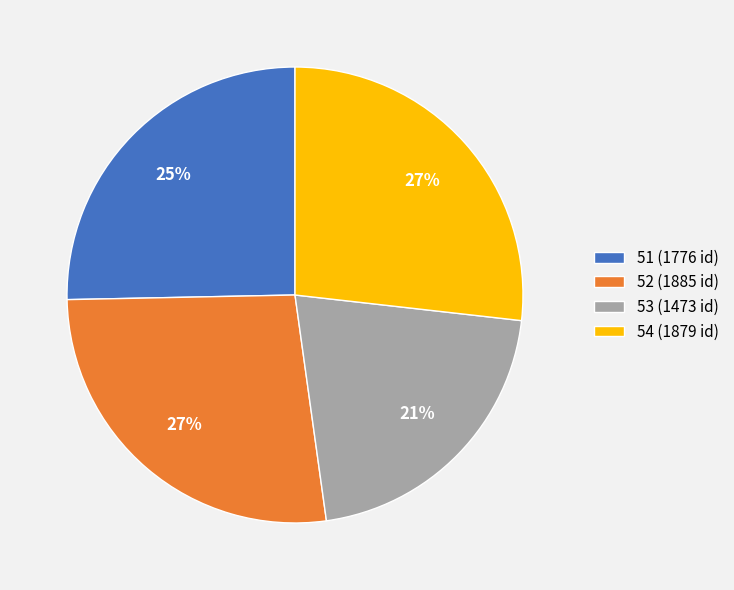

Which slice is the smallest?

53